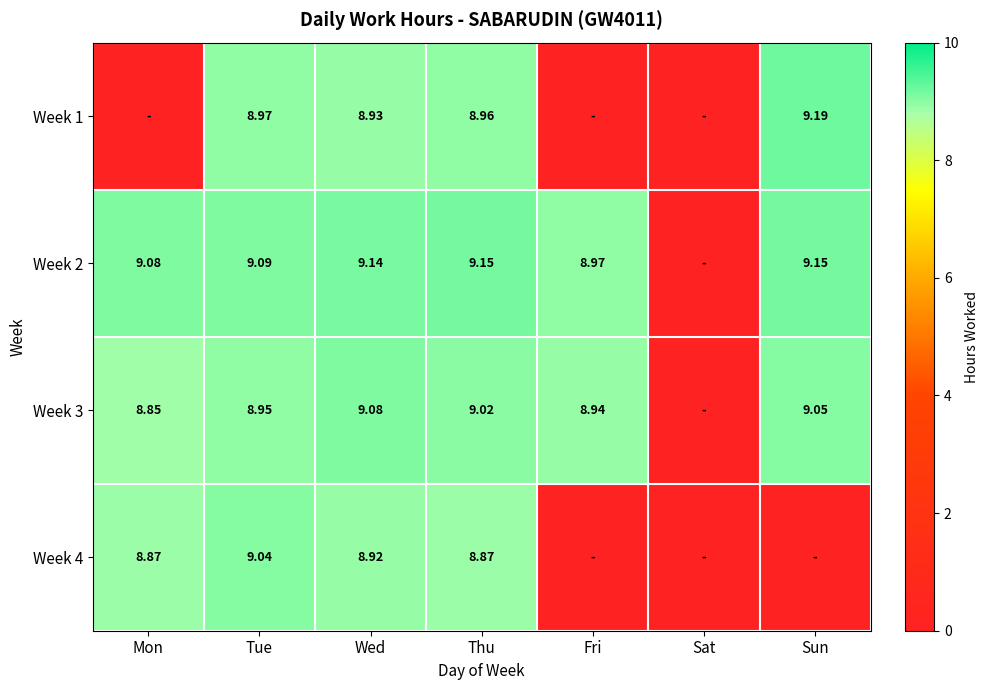

How many data points in Week 3 are less than 8?

1